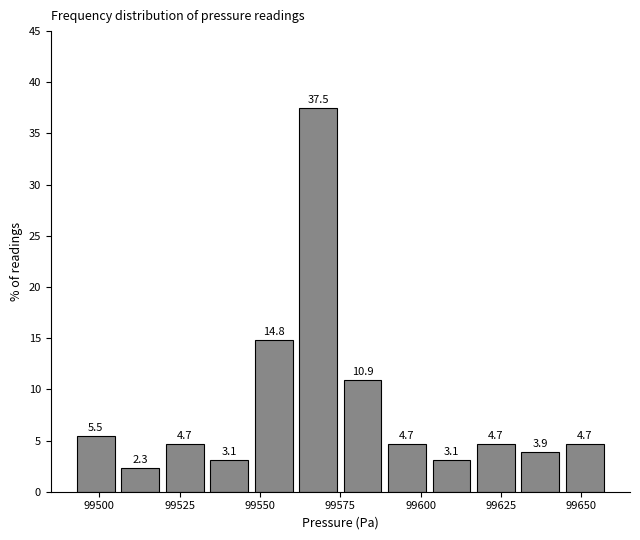

Around what value on the x-axis is the tallest bar? Give the approximate position of its centre, as read against the axis.

99570